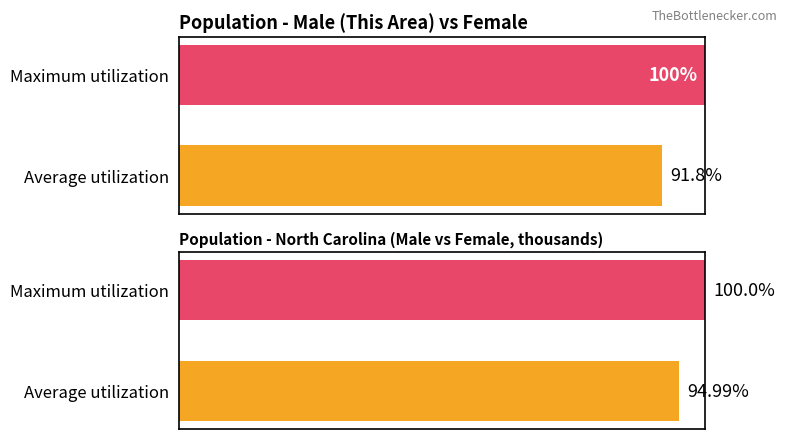

How many data points in This Area are less than 100?

1